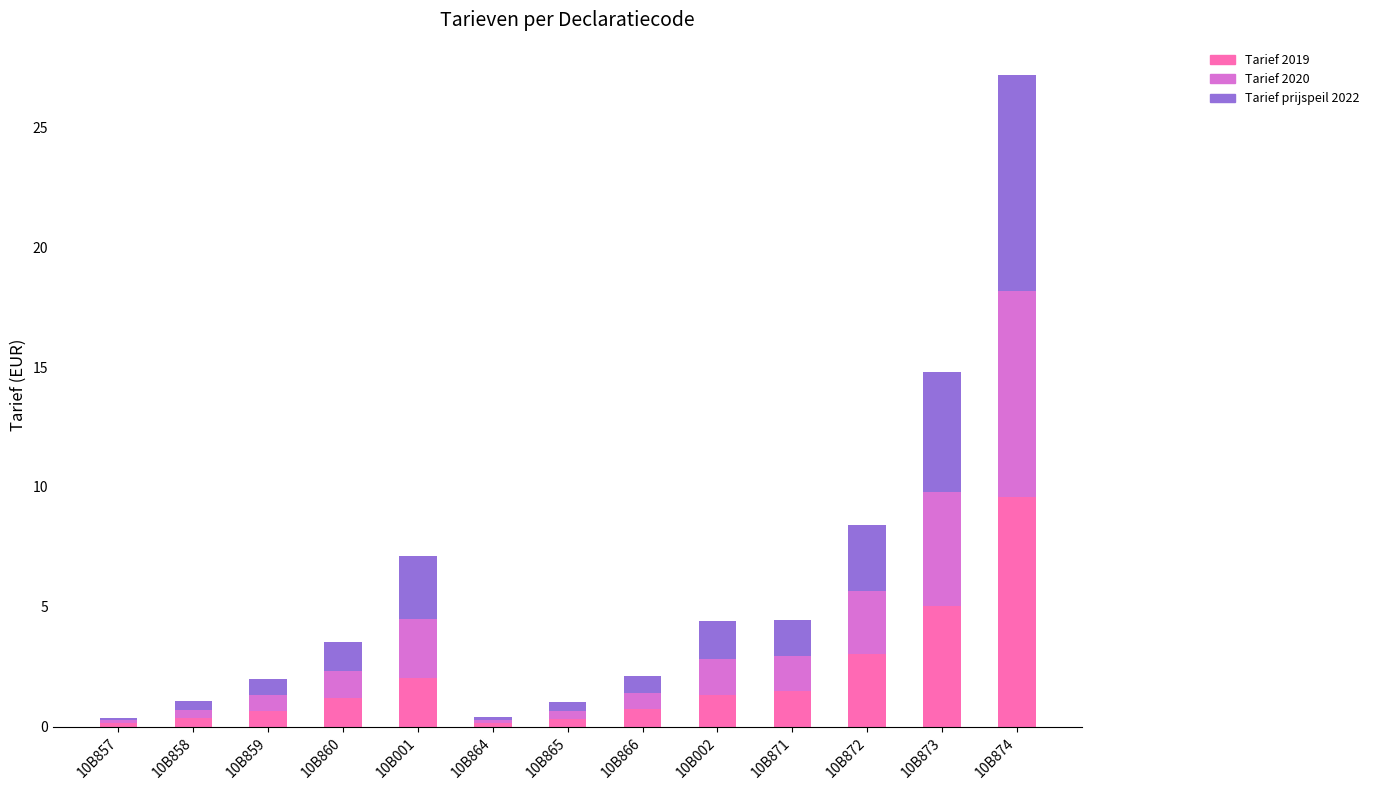

What is the sum of all Tarief 2019 values?

26.0